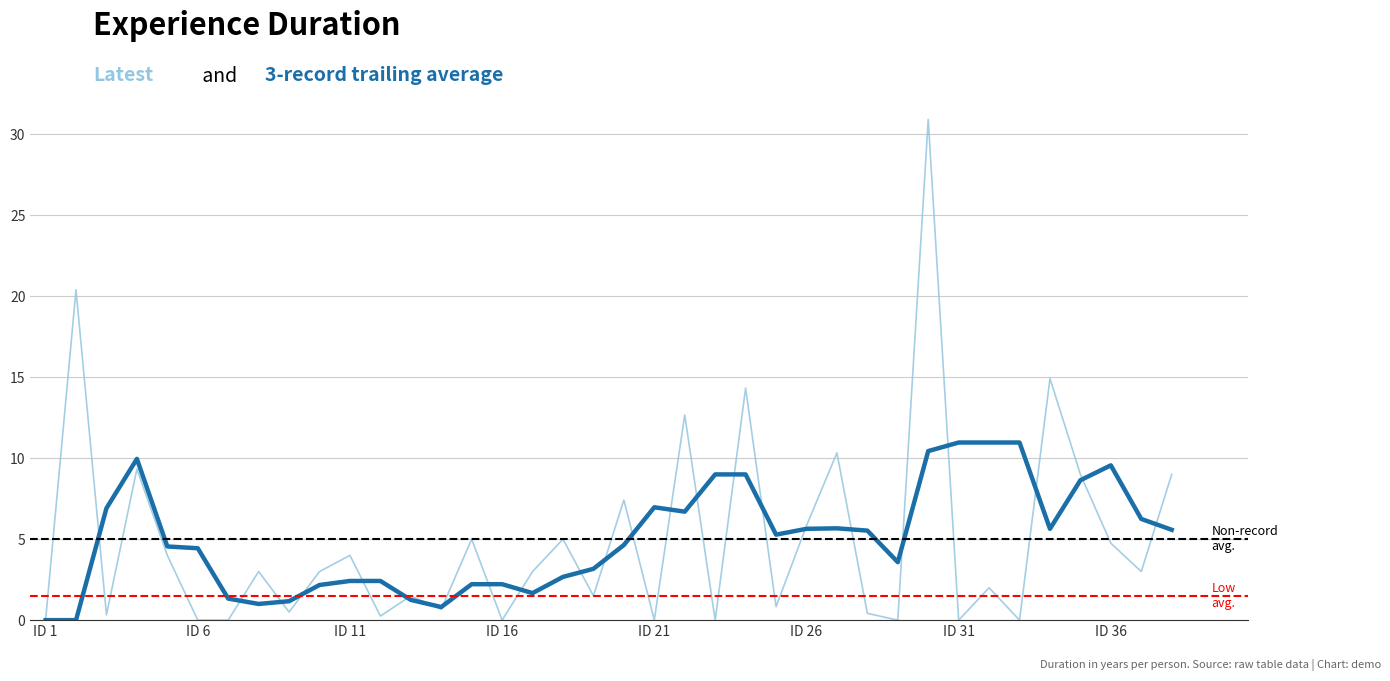

What is the maximum value shown in the chart?

30.9